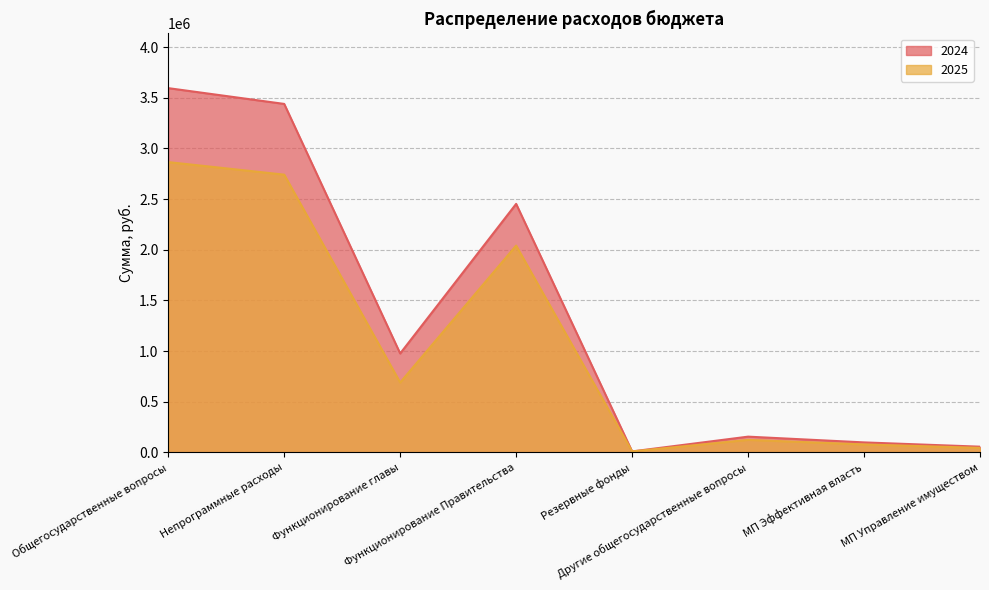

What is the value of the 2025 point at the 5th from the left?

10000